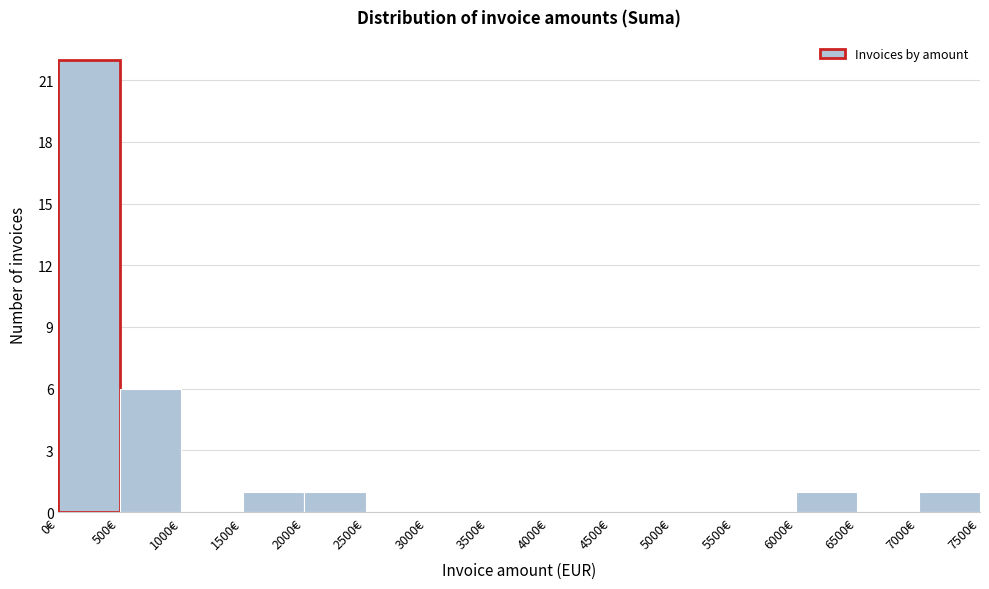

Reading left to right, transcribe this chart: for each bar, give the range it covers on the x-axis and its height. The values are not printed on the chart, so give them approximately, as read against the axis.

0 to 500: 22
500 to 1000: 6
1000 to 1500: 0
1500 to 2000: 1
2000 to 2500: 1
2500 to 3000: 0
3000 to 3500: 0
3500 to 4000: 0
4000 to 4500: 0
4500 to 5000: 0
5000 to 5500: 0
5500 to 6000: 0
6000 to 6500: 1
6500 to 7000: 0
7000 to 7500: 1